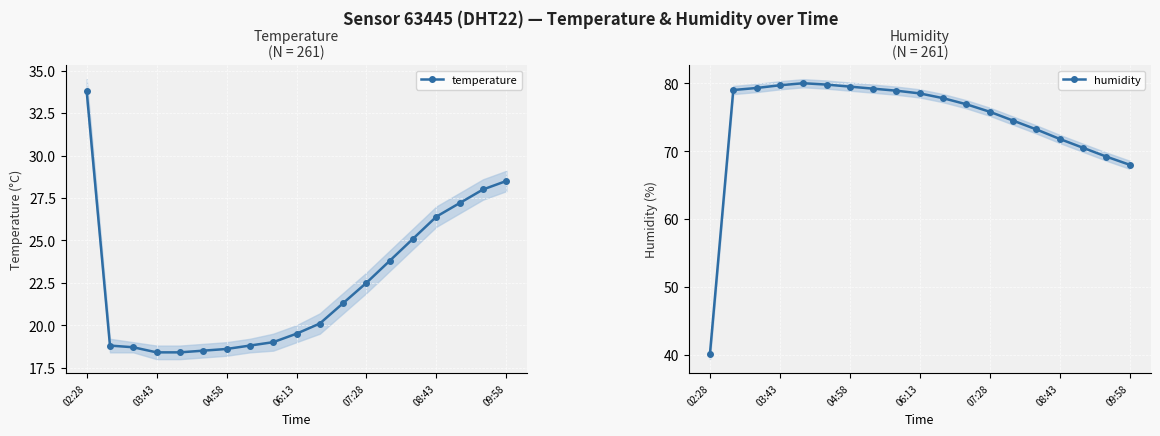

Is the value of humidity at 16 greater than the value of temperature at 11?

Yes